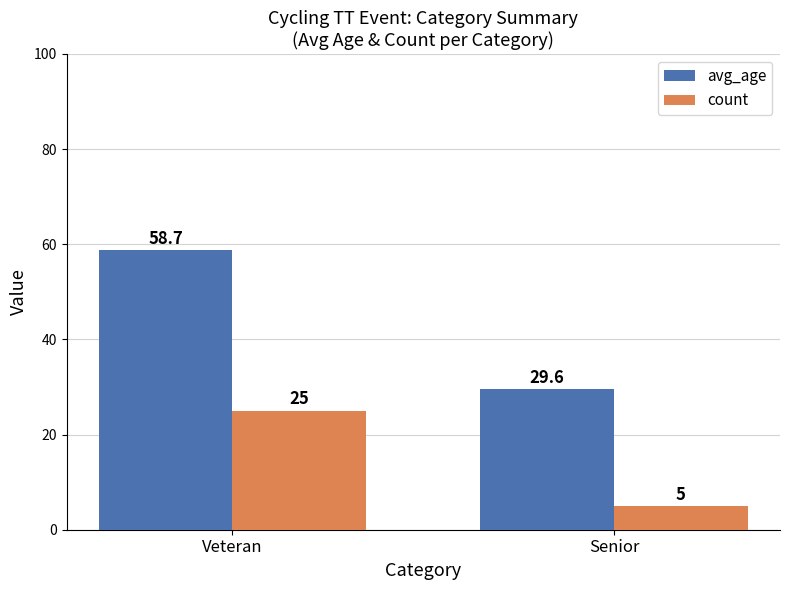

What position from the left is Veteran?

1